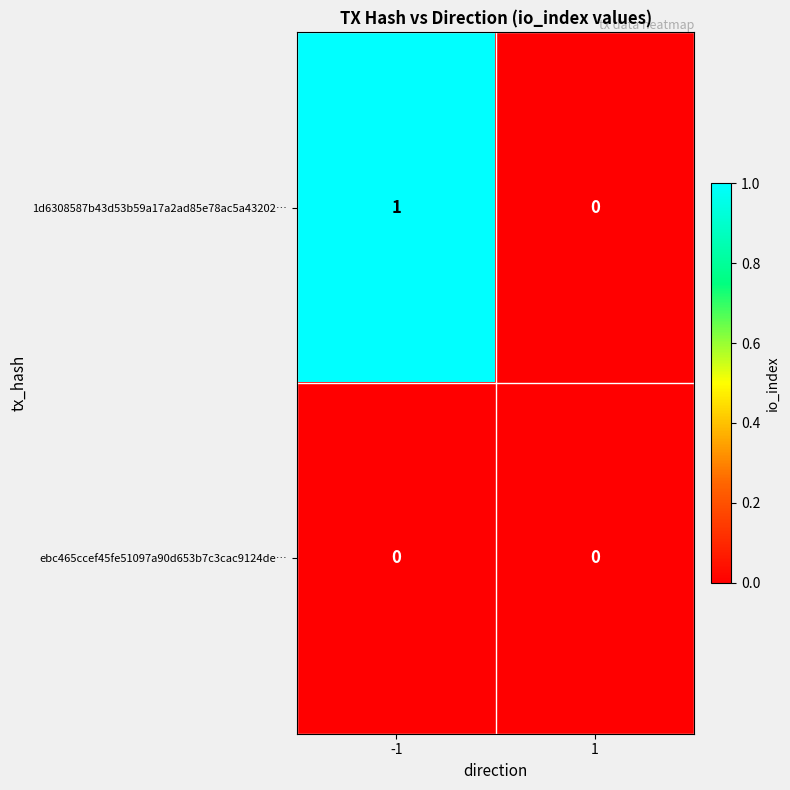

Rank the categories by 1d6308587b43d53b59a17a2ad85e78ac5a43202… value from highest to lowest.

-1, 1